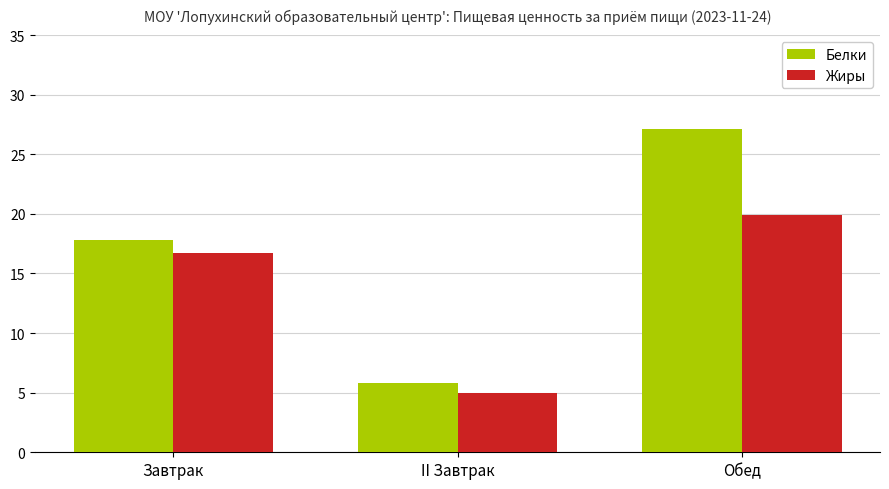

At which label does Белки reach its minimum?

II Завтрак